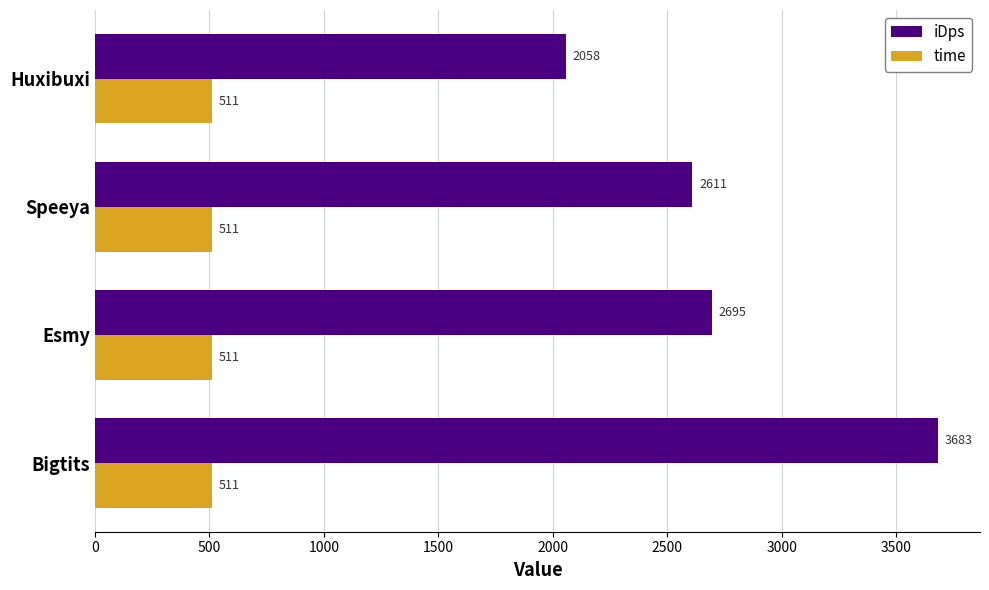

List the series in order of their overall mean, highest first.

iDps, time